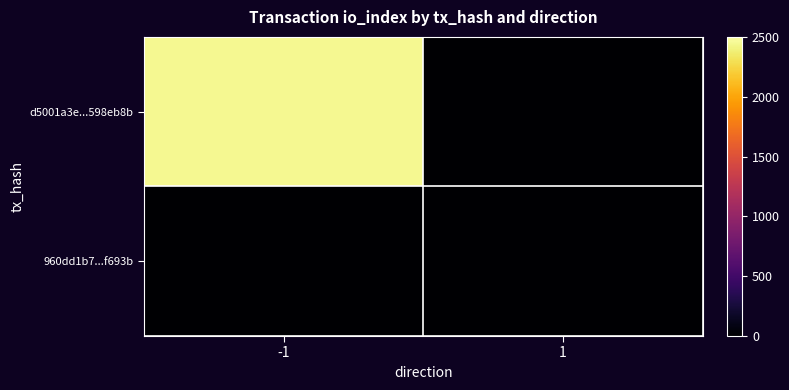

Between -1 and 1, which series saw the biggest shift?

d5001a3e...598eb8b